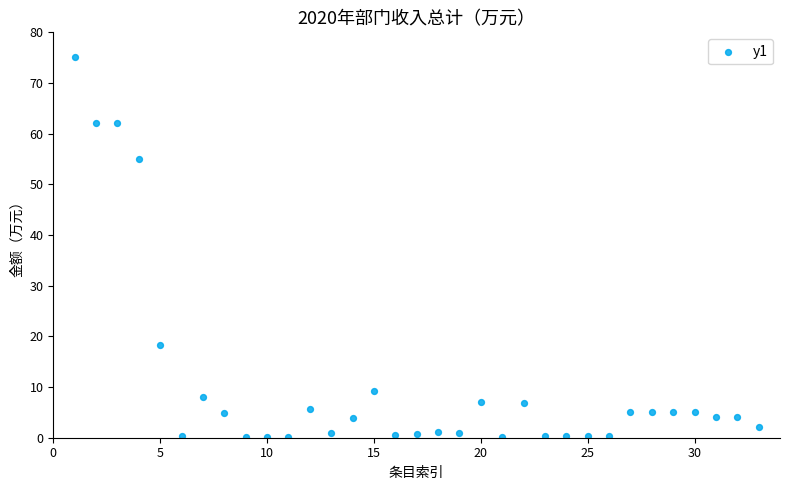

What is the range of Y values (max minus min)?

75.1